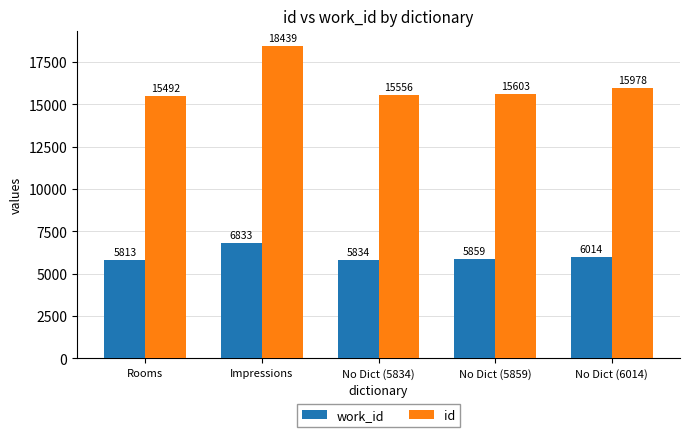

List the labels in order of id value, largest first.

Impressions, No Dict (6014), No Dict (5859), No Dict (5834), Rooms